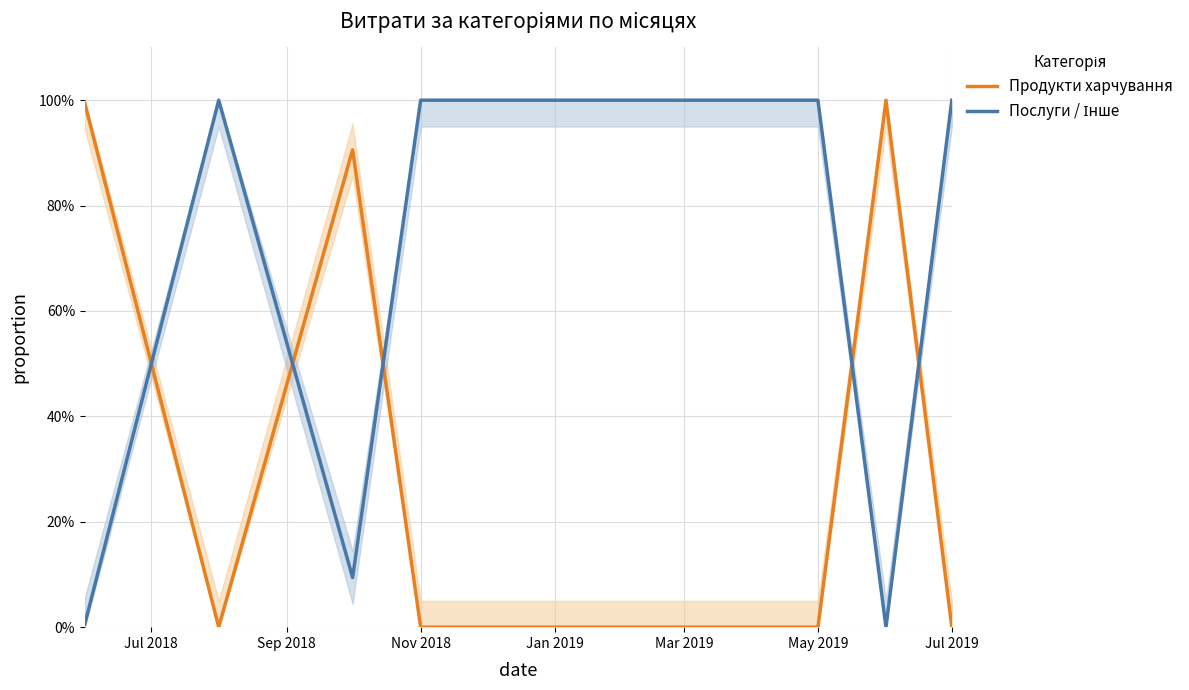

What is the maximum value shown in the chart?

1.0